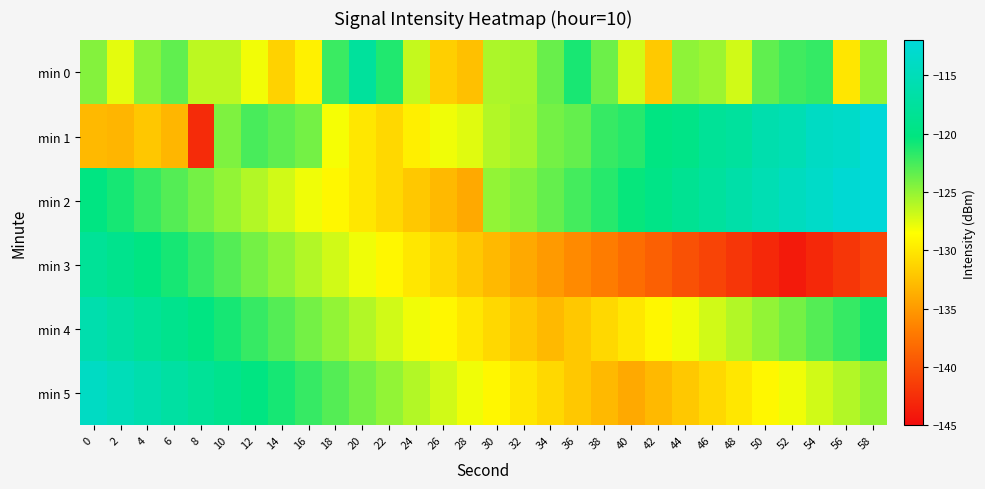

Which series changed the most between 2 and 18?

row_2